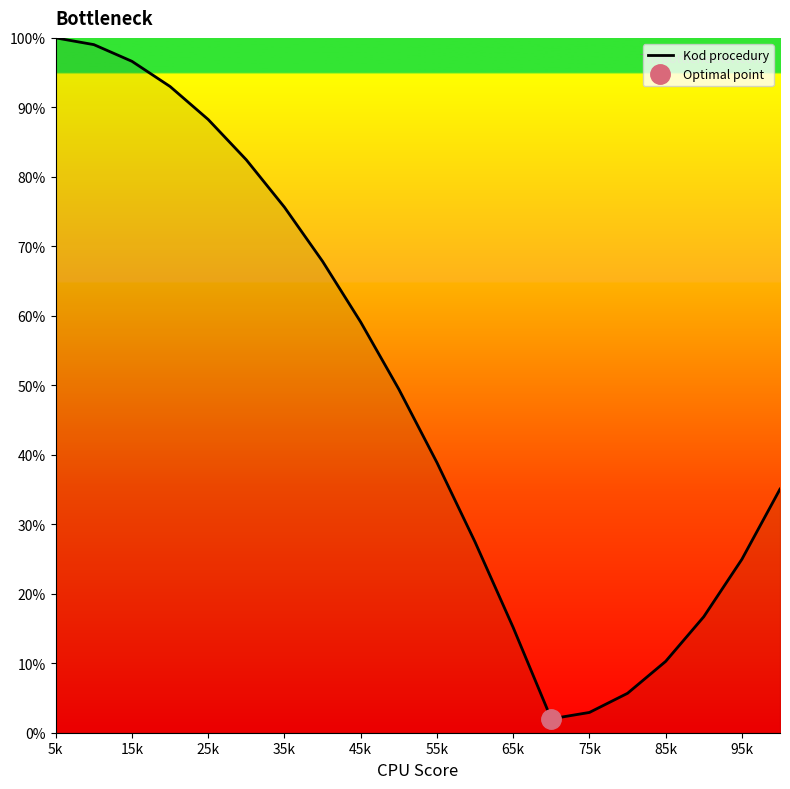

True or false: Kod procedury has a value of 75.6 at 35k.

True